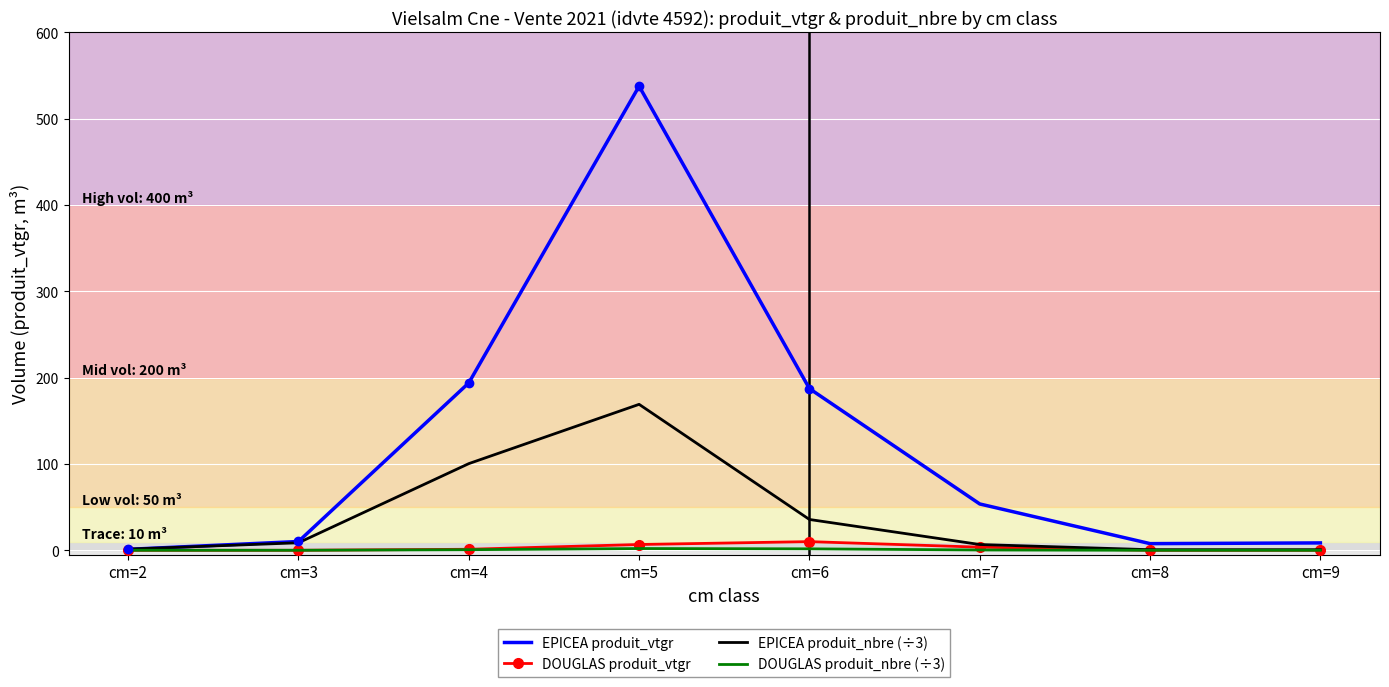

True or false: DOUGLAS produit_nbre (÷3) and DOUGLAS produit_vtgr cross at least once.

False